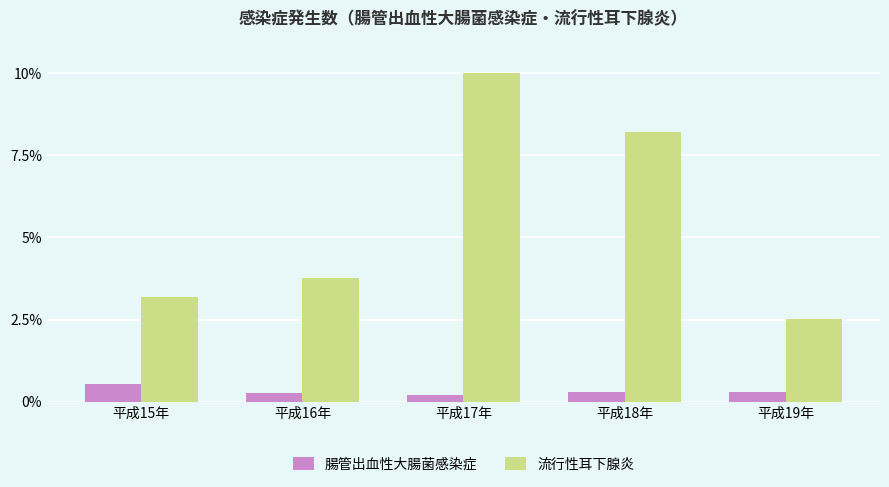

Does the chart contain any negative values?

No